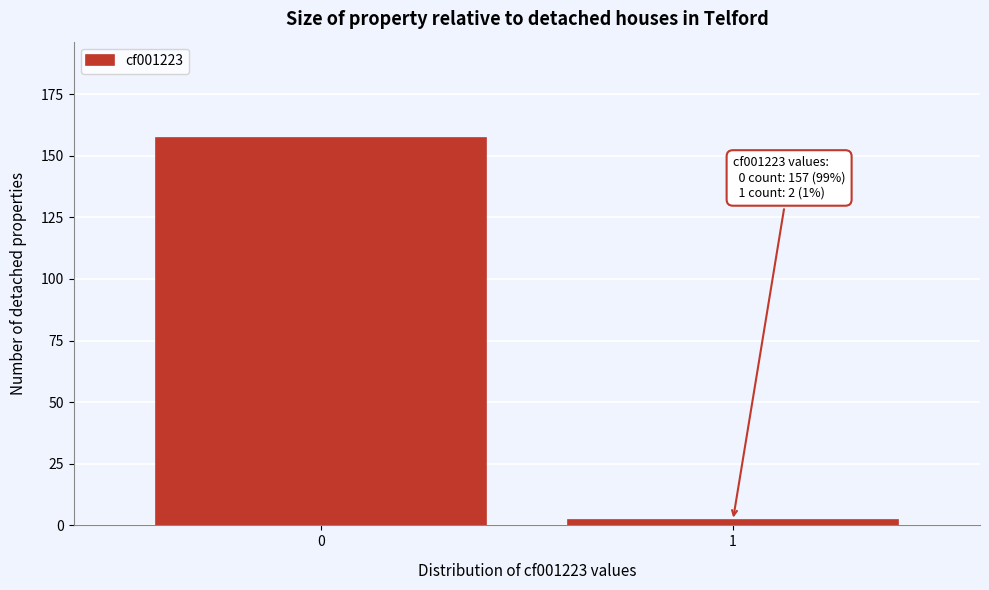

Reading left to right, list all the values displayed in this chart.

157	2